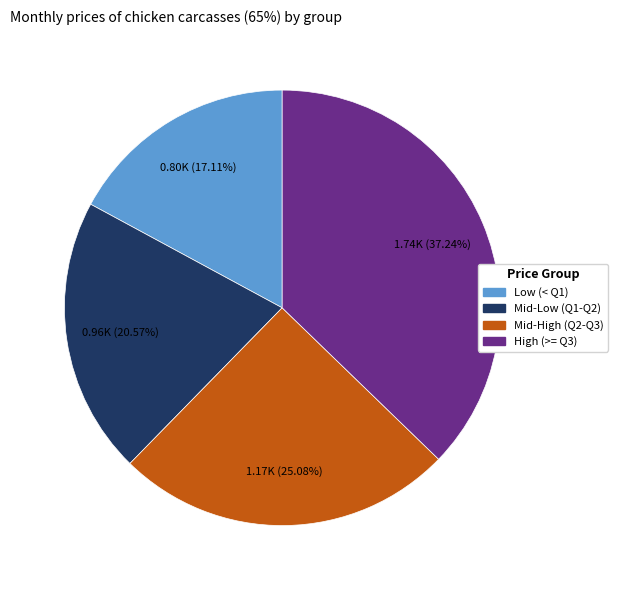

Which slice is the largest?

High (>= Q3)